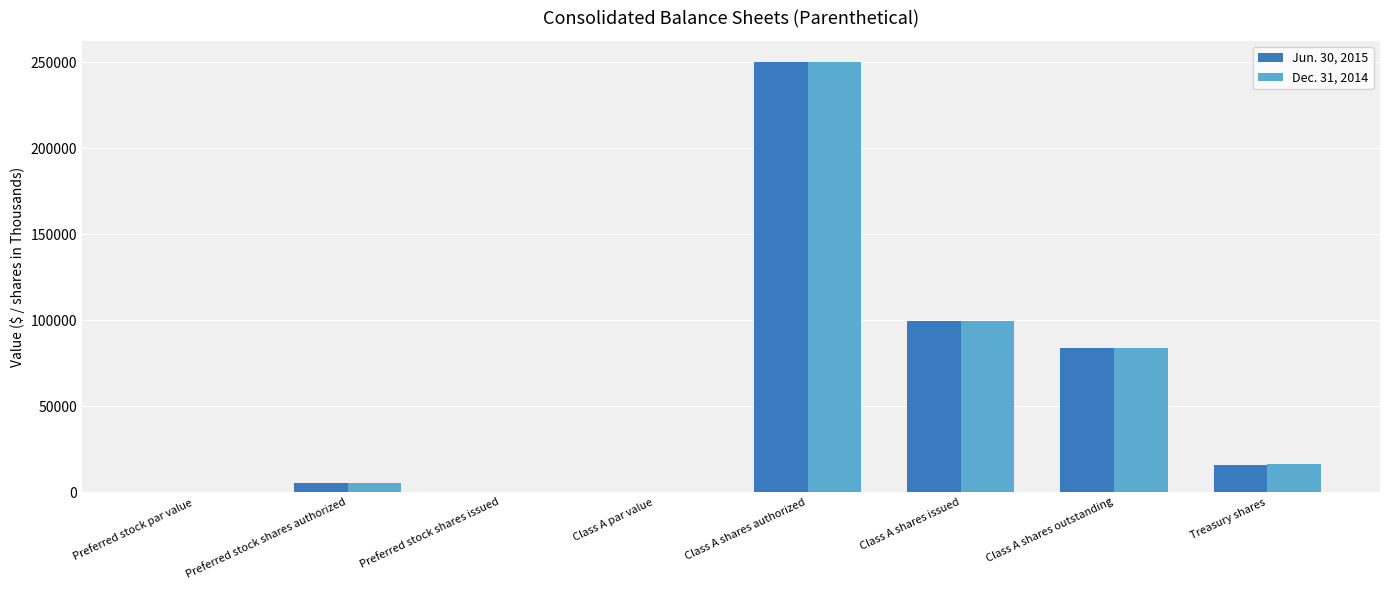

Is the value of Dec. 31, 2014 at Treasury shares greater than the value of Jun. 30, 2015 at Class A par value?

Yes